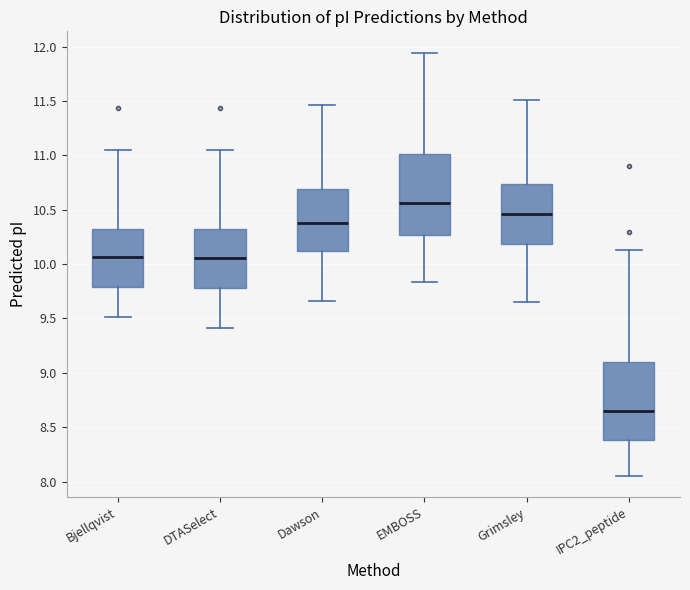

Reading left to right, transcribe this box plot: for each box, give where its median line is, the range the box spans, and where its two whiskers end, as read against the y-axis. The values are not printed on the chart, so give them approximately, as read against the axis.

Bjellqvist: median 10.05, box 9.80 to 10.30, whiskers 9.50 to 11.05
DTASelect: median 10.05, box 9.80 to 10.30, whiskers 9.40 to 11.05
Dawson: median 10.40, box 10.10 to 10.70, whiskers 9.65 to 11.45
EMBOSS: median 10.55, box 10.25 to 11.00, whiskers 9.85 to 11.95
Grimsley: median 10.45, box 10.20 to 10.75, whiskers 9.65 to 11.50
IPC2_peptide: median 8.65, box 8.40 to 9.10, whiskers 8.05 to 10.15